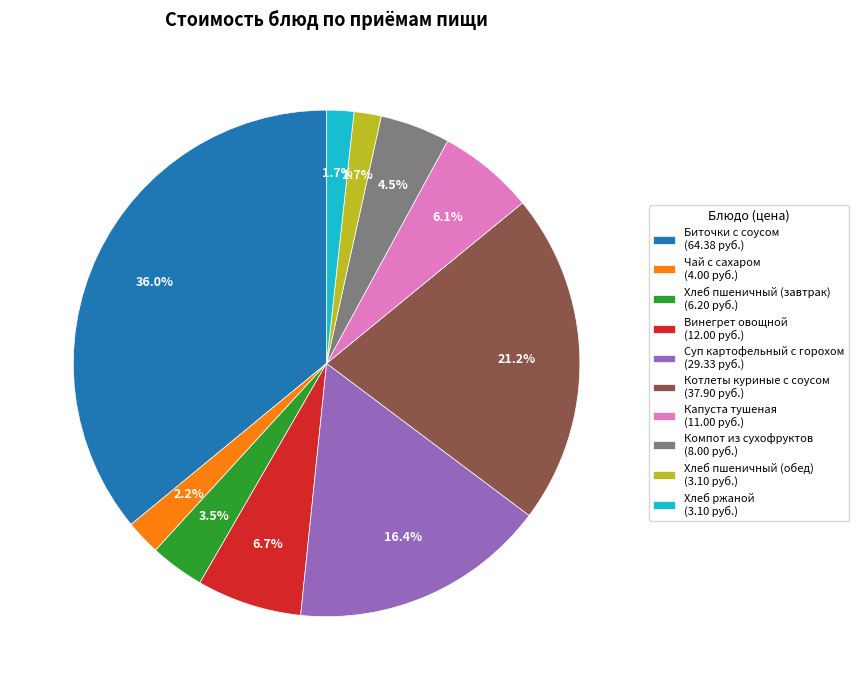

How much of the chart is everything except Котлеты куриные с соусом?

78.8%